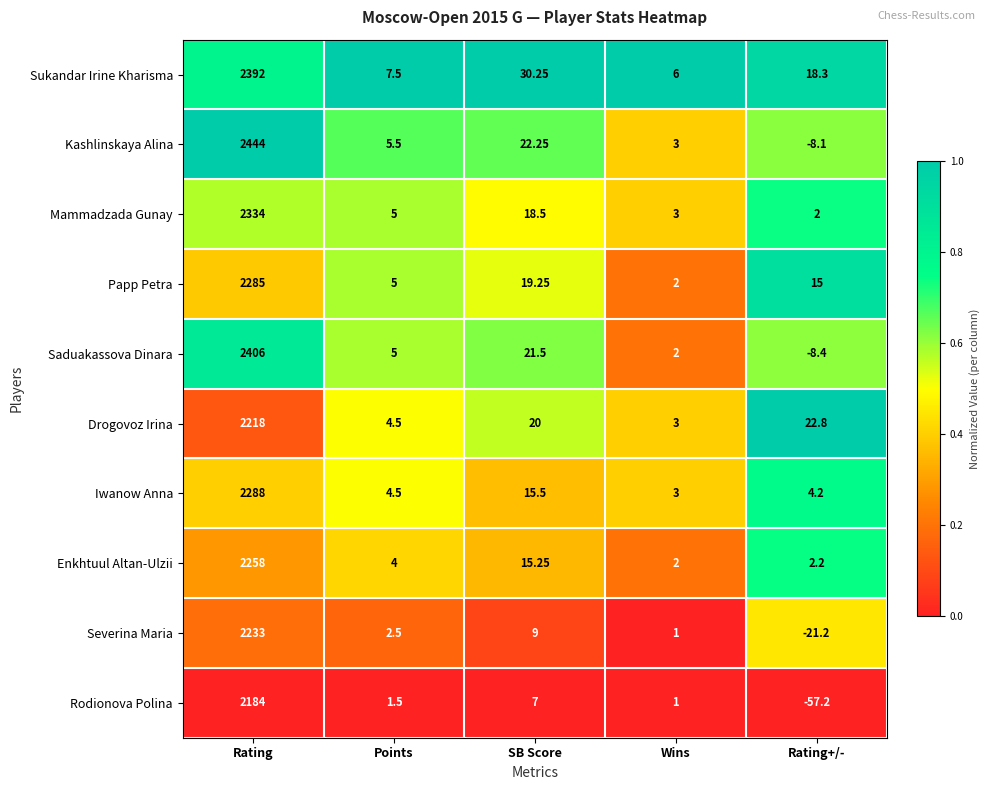

Is the value of Enkhtuul Altan-Ulzii at Points greater than the value of Papp Petra at Rating+/-?

No